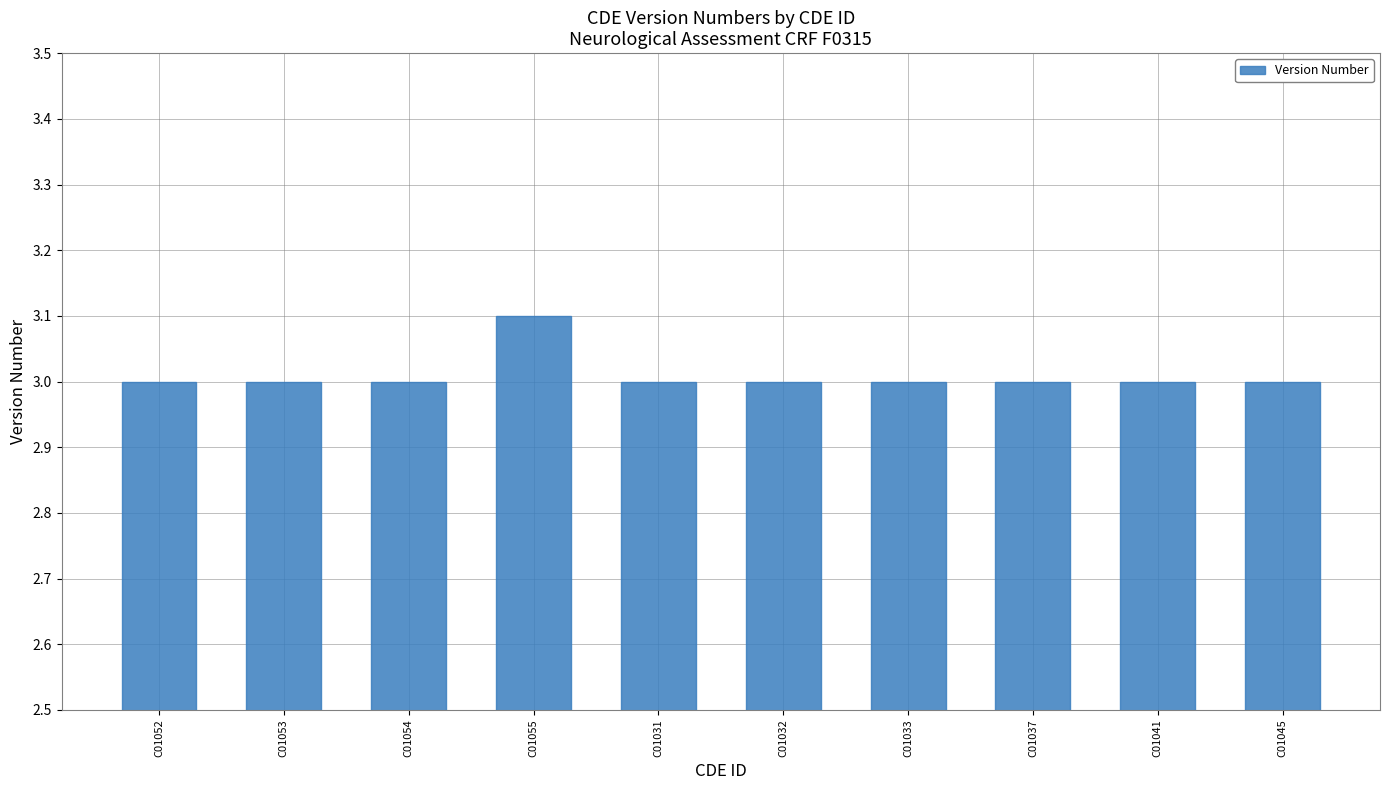

What is the average value?

3.0